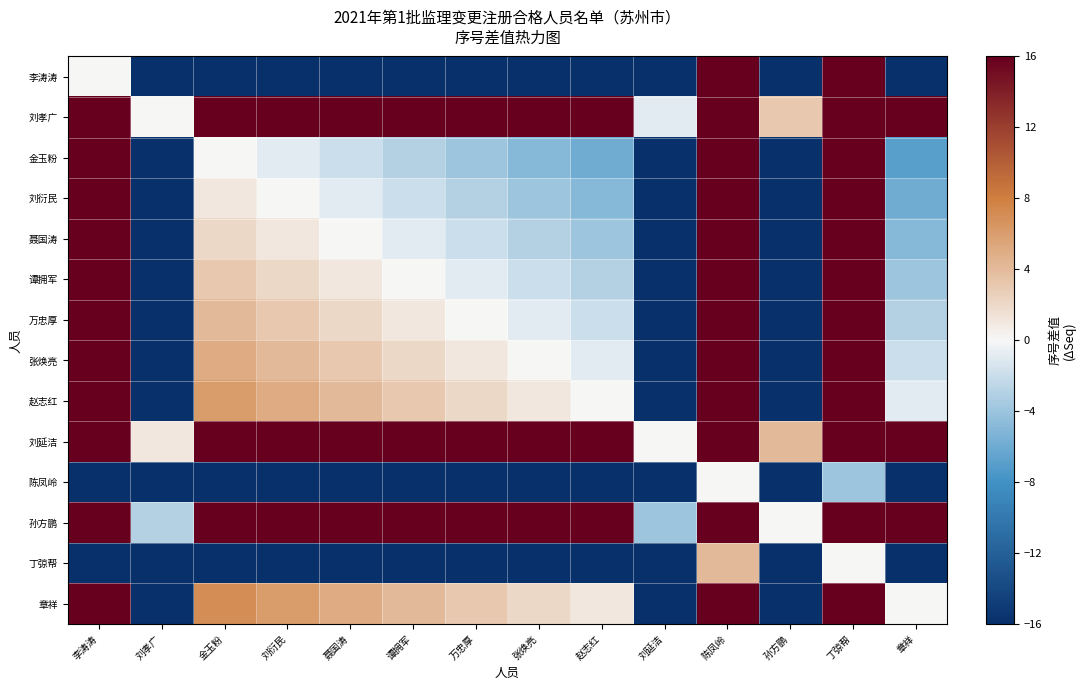

How many distinct data groups are displayed?

14